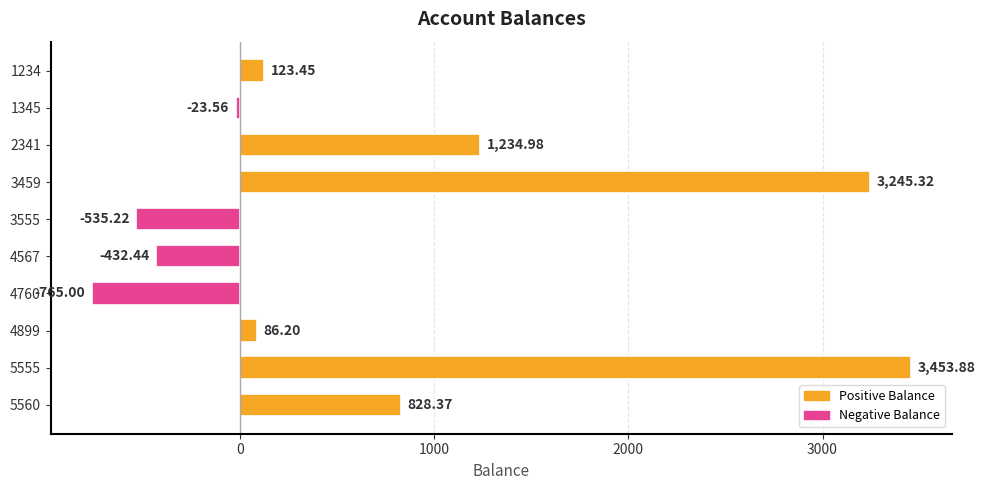

Which has a higher value, 2341 or 3459?

3459